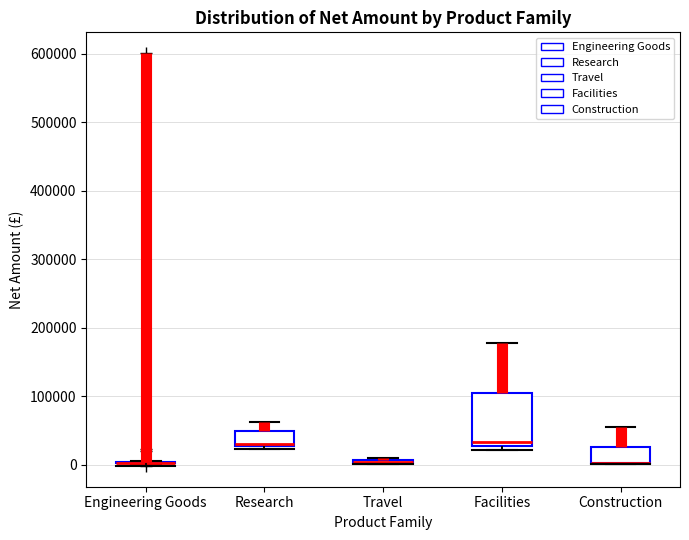

Reading left to right, read every box against the y-axis: the position of its median line, the range the box covers, and the ends of its whiskers. The values are not printed on the chart, so give them approximately, as read against the axis.

Engineering Goods: box collapsed to a line at 0, whiskers 0 to 10000
Research: median 30000 (just above the box's lower edge), box 30000 to 50000, whiskers 20000 to 60000
Travel: box collapsed to a line at 0, whiskers 0 to 10000
Facilities: median 30000 (just above the box's lower edge), box 30000 to 100000, whiskers 20000 to 180000
Construction: median 0 (drawn on the box's lower edge), box 0 to 30000, whiskers 0 to 60000